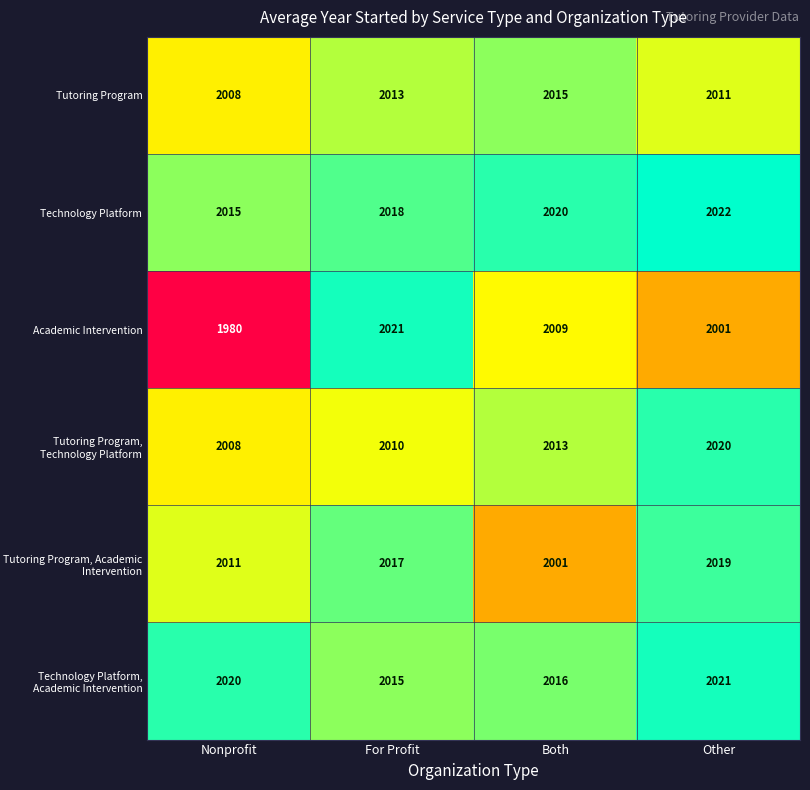

Between Nonprofit and For Profit, which series saw the biggest shift?

Academic Intervention